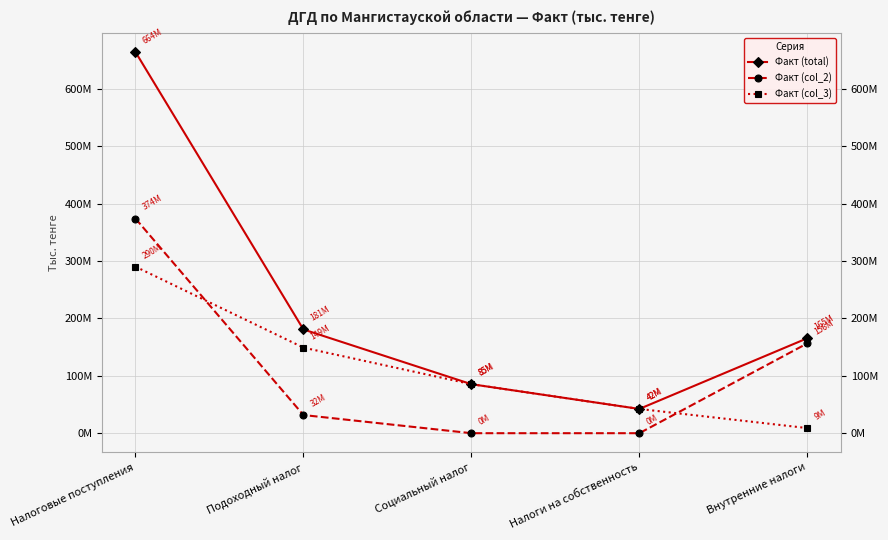

What is the total value across all series at Налоговые поступления?

1328312832